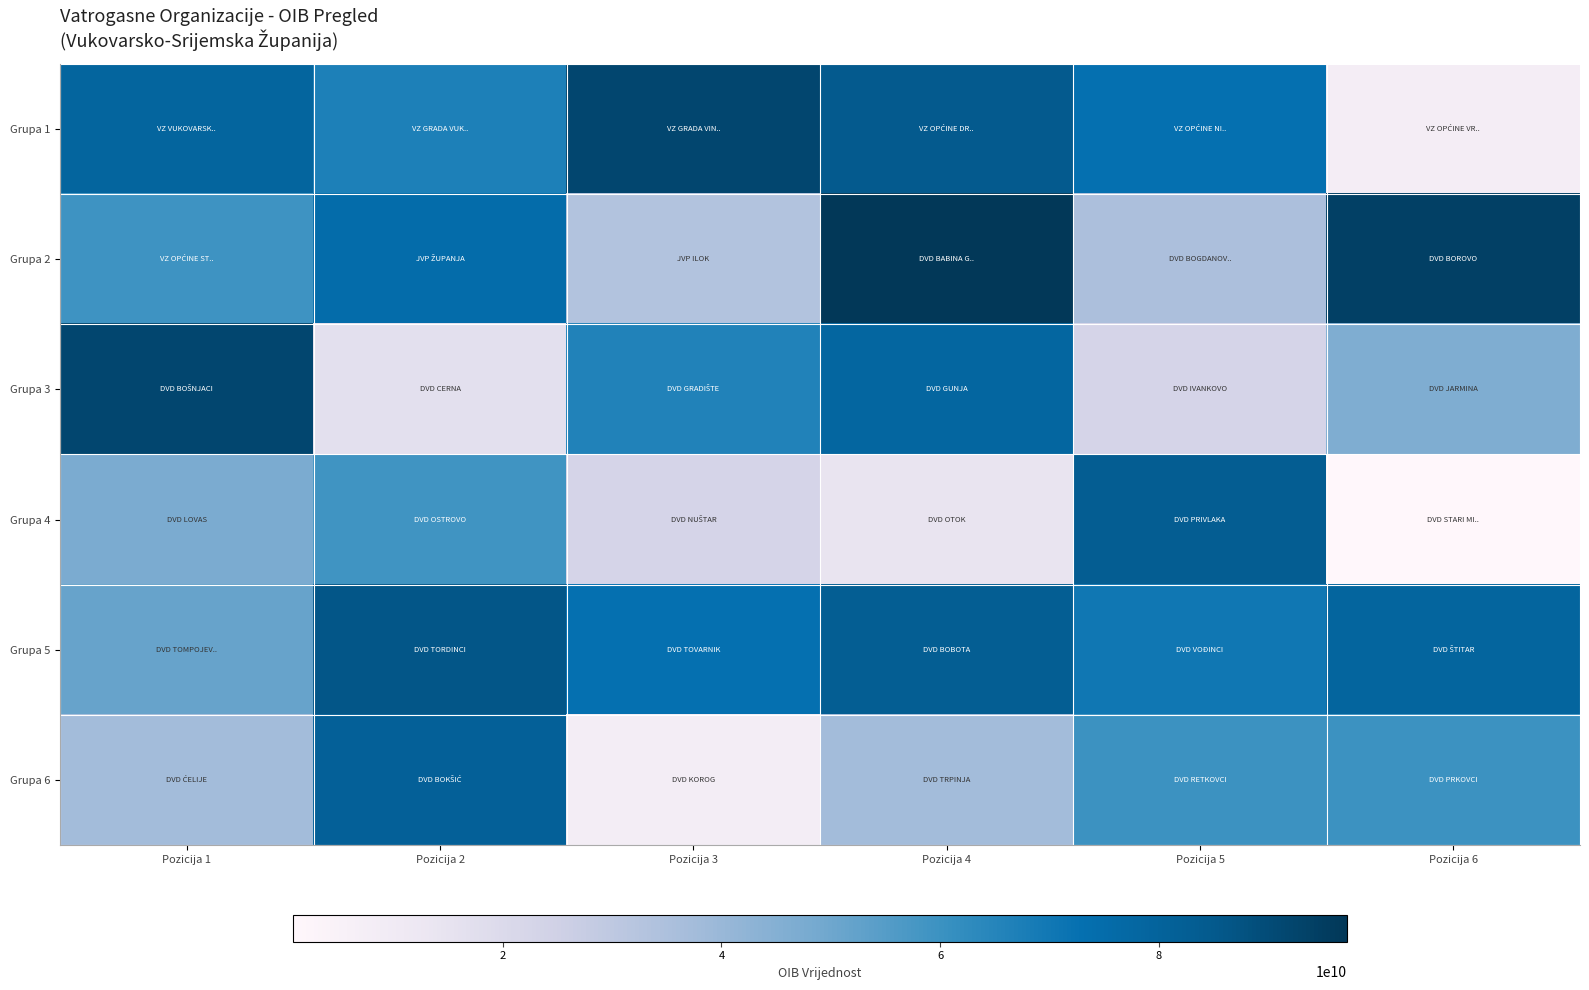

Reading left to right, what are all the values shown in this chart?

Grupa 1: Pozicija 1=78975544226	Pozicija 2=67053442424	Pozicija 3=91699206773	Pozicija 4=84526683404	Pozicija 5=72939212467	Pozicija 6=7748393734
Grupa 2: Pozicija 1=59530005227	Pozicija 2=74861433642	Pozicija 3=33450852078	Pozicija 4=97215606450	Pozicija 5=35159788623	Pozicija 6=93945018684
Grupa 3: Pozicija 1=91798959245	Pozicija 2=16633288614	Pozicija 3=66326952085	Pozicija 4=78103037532	Pozicija 5=22944626145	Pozicija 6=46128358303
Grupa 4: Pozicija 1=47205295381	Pozicija 2=59022302588	Pozicija 3=22978480370	Pozicija 4=14207035319	Pozicija 5=83238258436	Pozicija 6=832285552
Grupa 5: Pozicija 1=51338509733	Pozicija 2=86148178906	Pozicija 3=72779467822	Pozicija 4=82560671477	Pozicija 5=70223765903	Pozicija 6=78904790808
Grupa 6: Pozicija 1=37468118637	Pozicija 2=81124267355	Pozicija 3=8289584696	Pozicija 4=37554434203	Pozicija 5=59909366858	Pozicija 6=59573990845